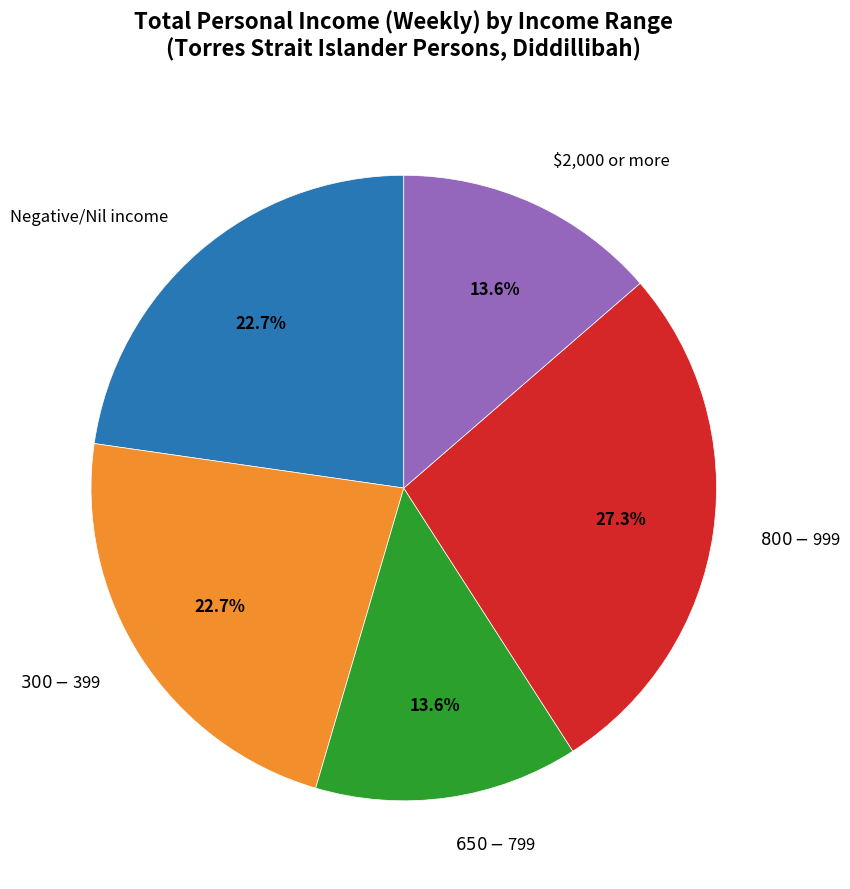

To the nearest percent, what percentage of the pie is $300-$399?

23%